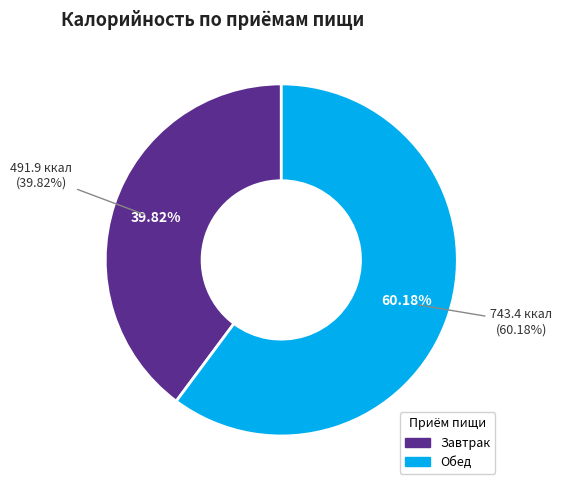

Do Завтрак and Обед together represent more than half of the pie?

Yes